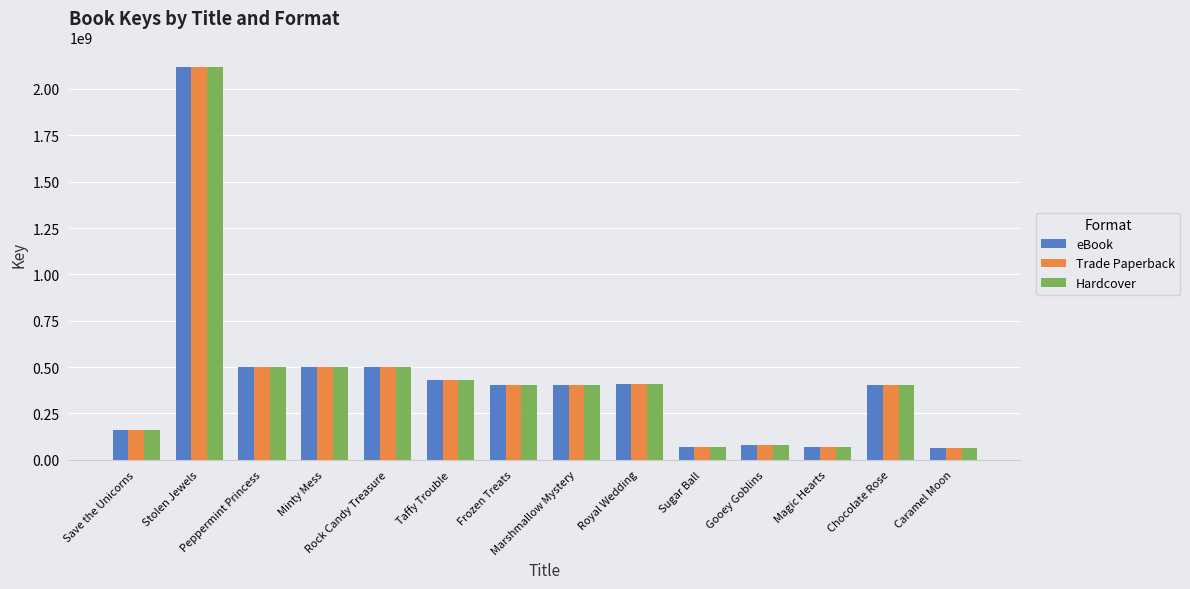

What is the minimum value for eBook?

64878158